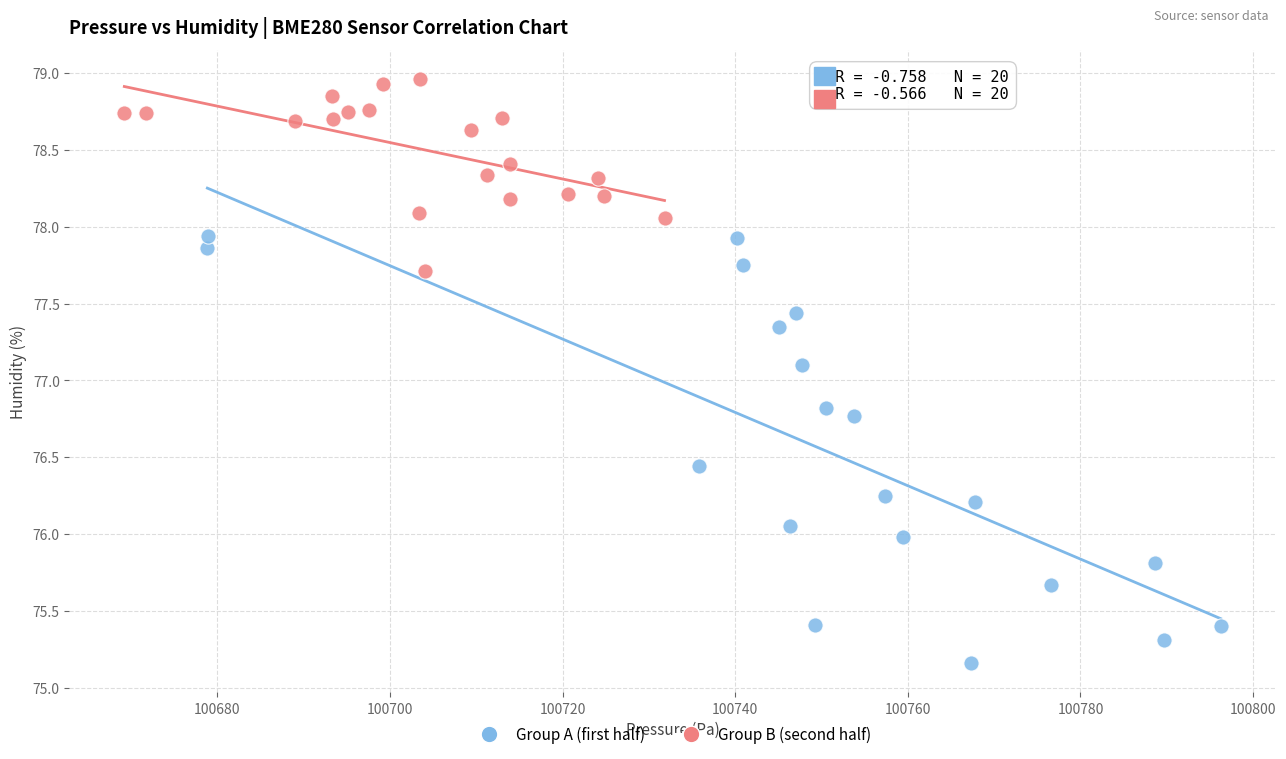

Which series contains the highest Y value?

Group B (second half)